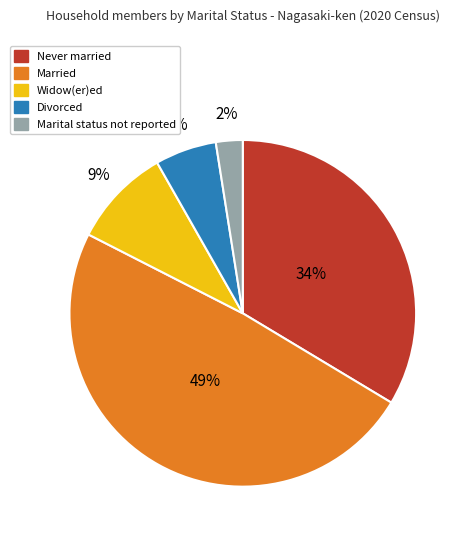

How many slices are in this pie chart?

5